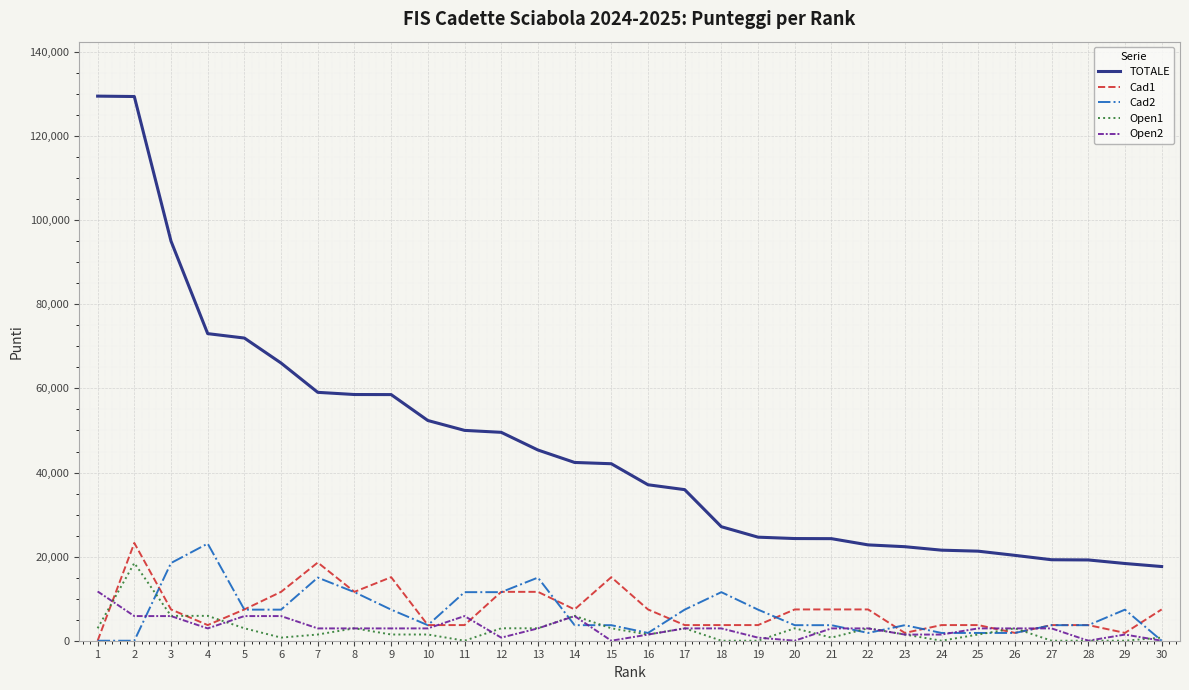

What is the difference between the maximum and minimum values in the Cad2 series?

23100.0